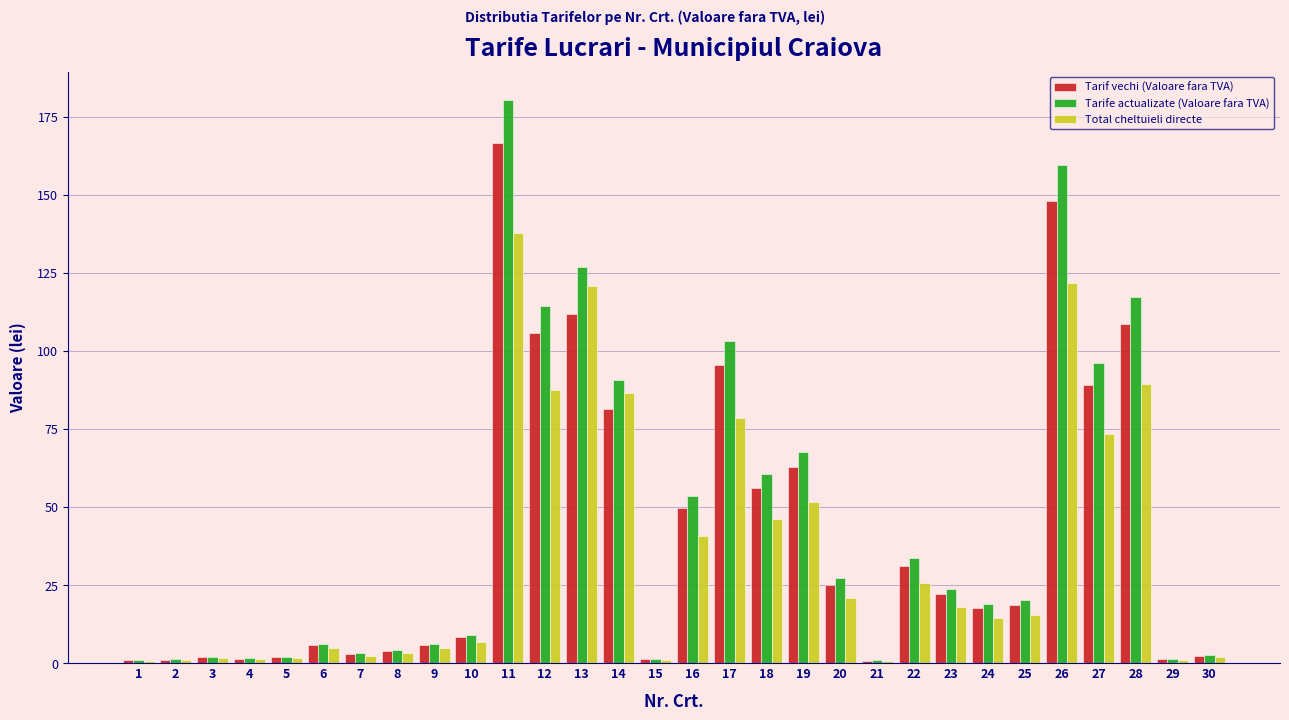

At which category is the sum across all series the highest?

11